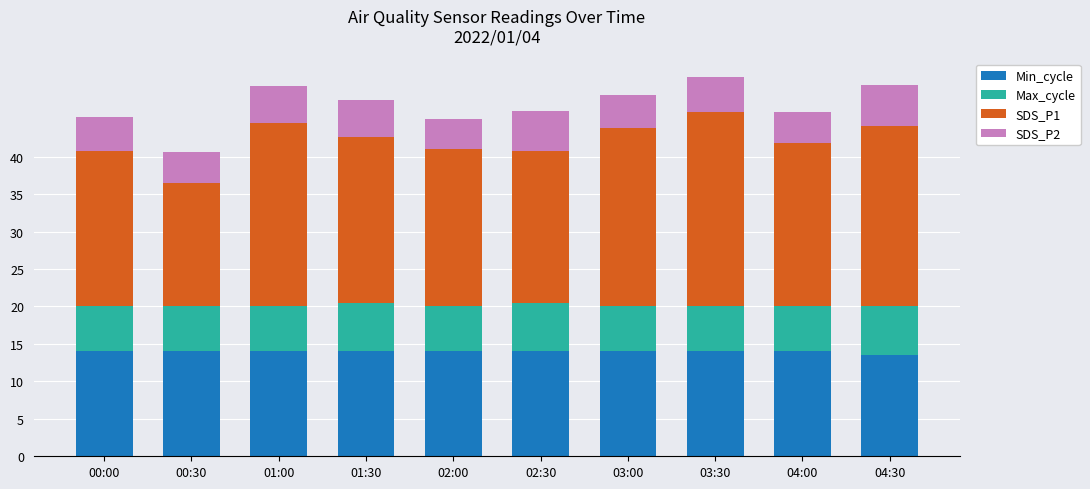

What is the total value across all series at 02:30?

46.1